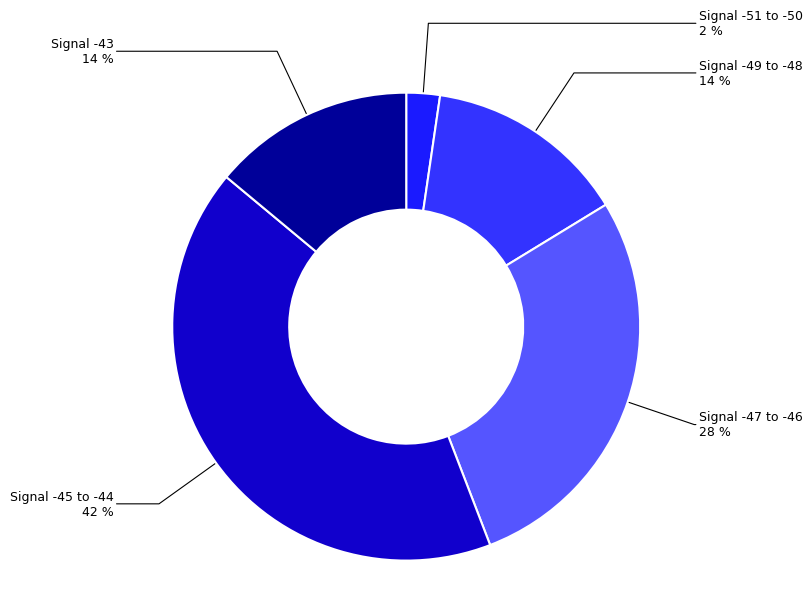

Which has a higher value, Signal -43 or Signal -47 to -46?

Signal -47 to -46